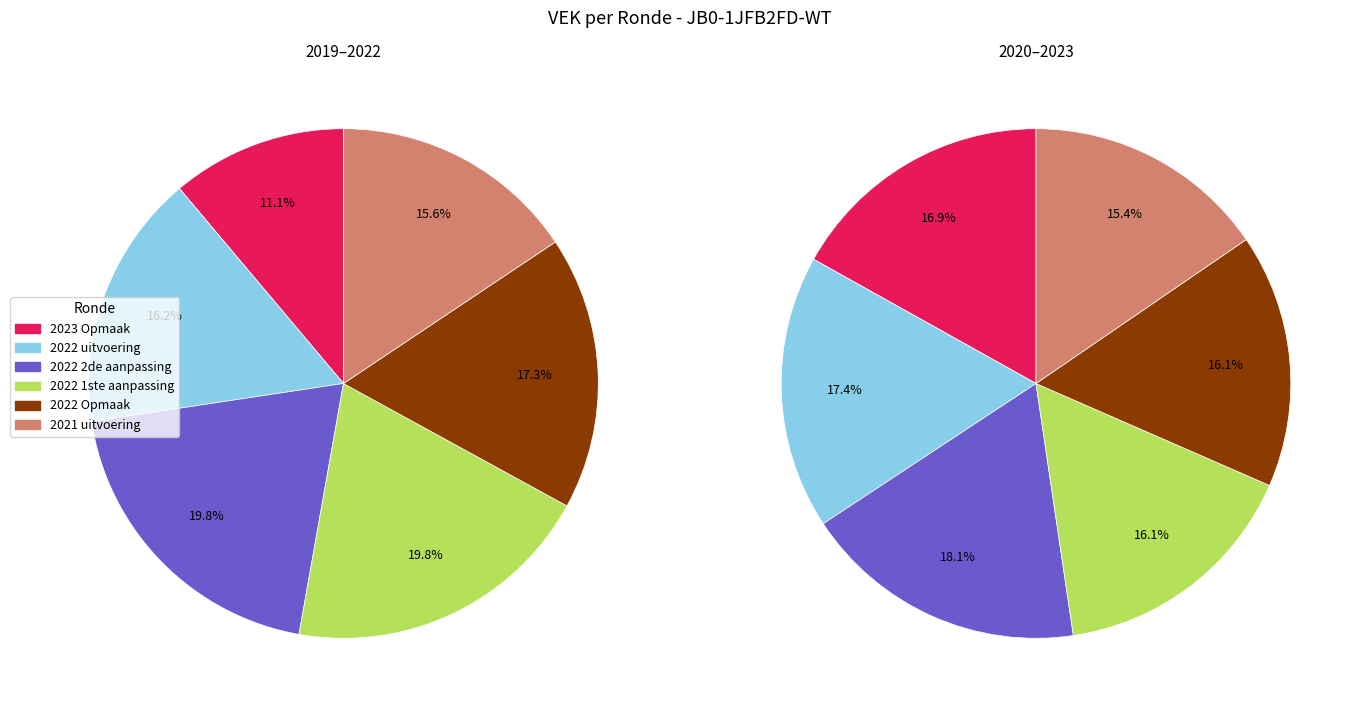

The 2023 Opmaak slice represents 1% of the pie. True or false?

False